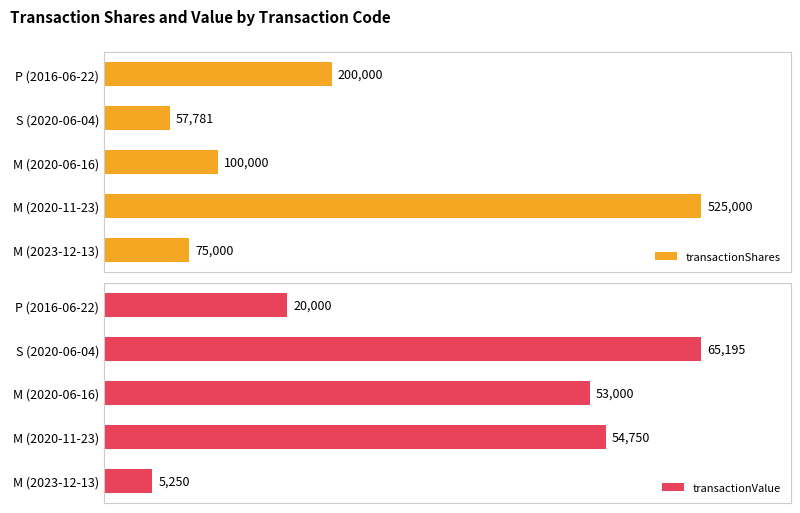

List the labels in order of transactionValue value, largest first.

S (2020-06-04), M (2020-11-23), M (2020-06-16), P (2016-06-22), M (2023-12-13)